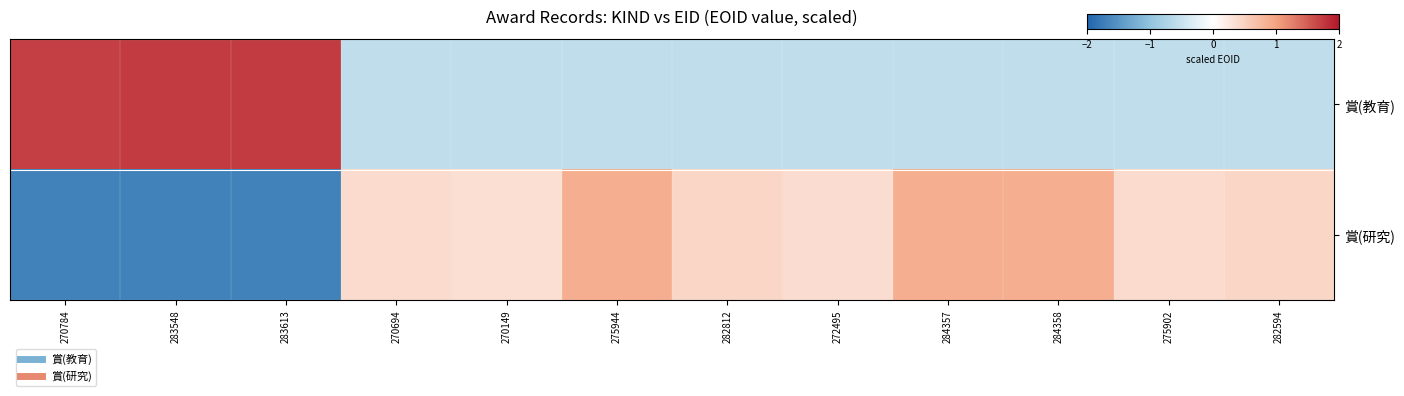

At how many categories does at least one series exceed -1?

12